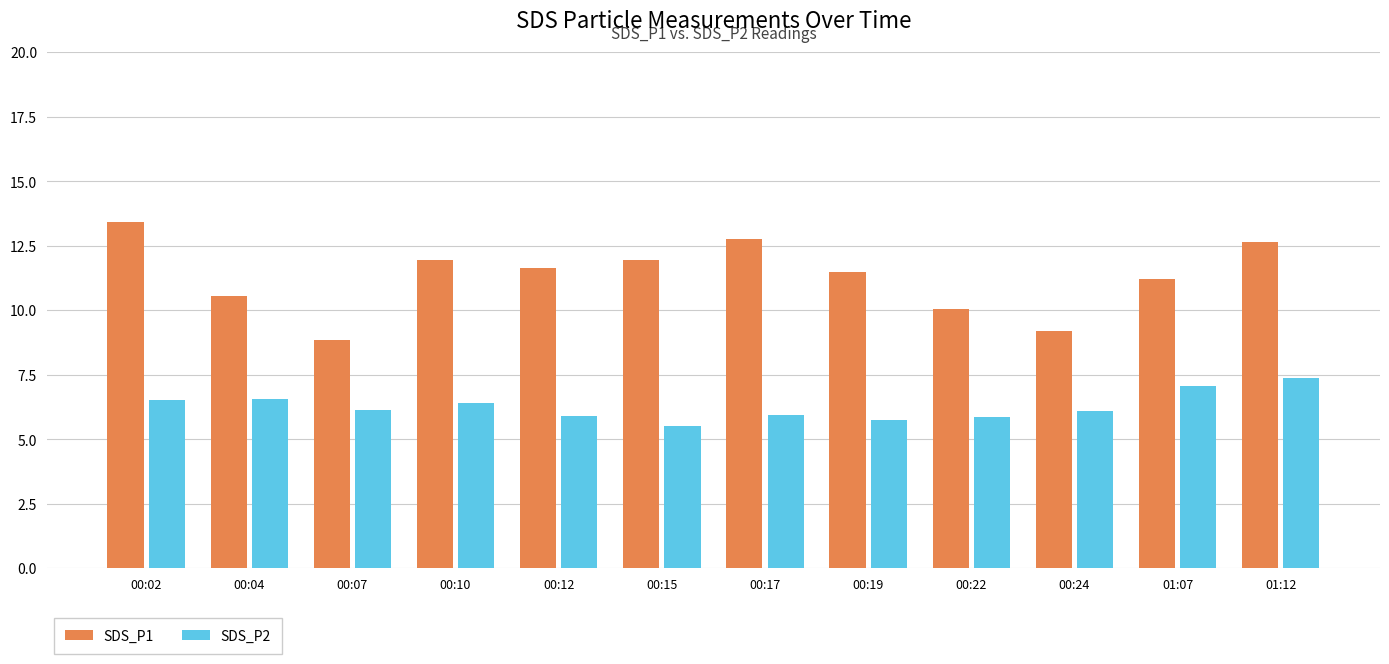

At 00:17, list the series in order from largest to smallest.

SDS_P1, SDS_P2